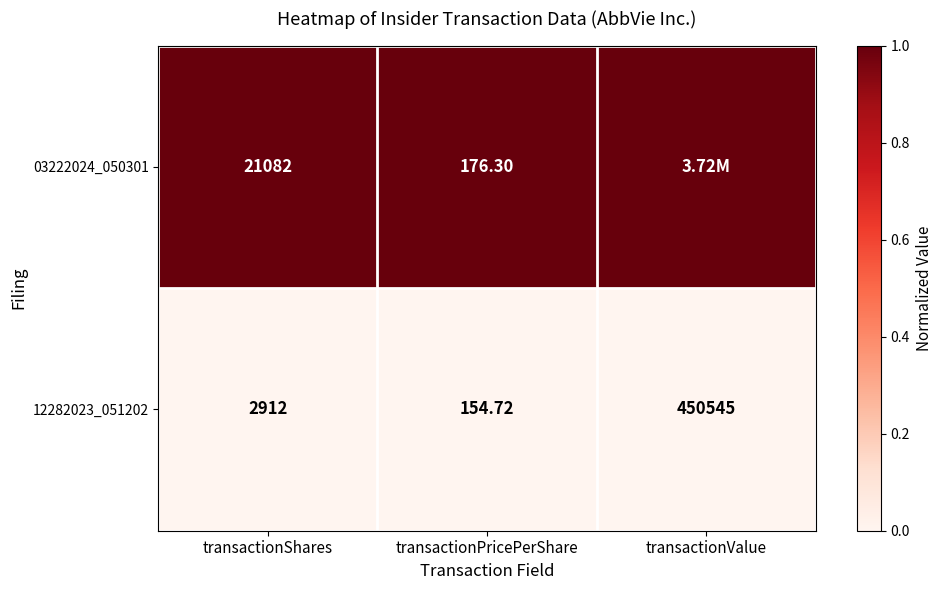

At transactionPricePerShare, list the series in order from smallest to largest.

12282023_051202, 03222024_050301